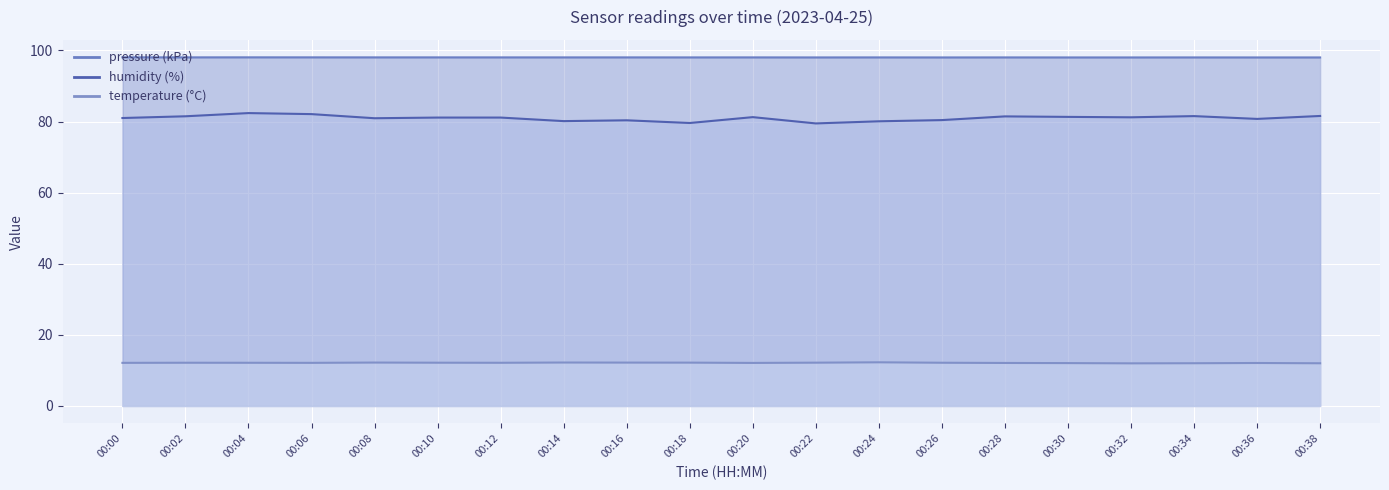

True or false: pressure and temperature intersect in this chart.

False